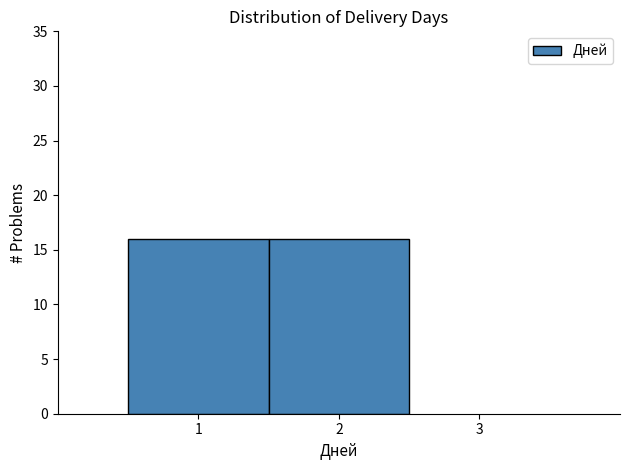

What is the height of the bar covering 1.5 to 2.5 on the x-axis? The values are not printed on the chart, so give them approximately, as read against the axis.

16